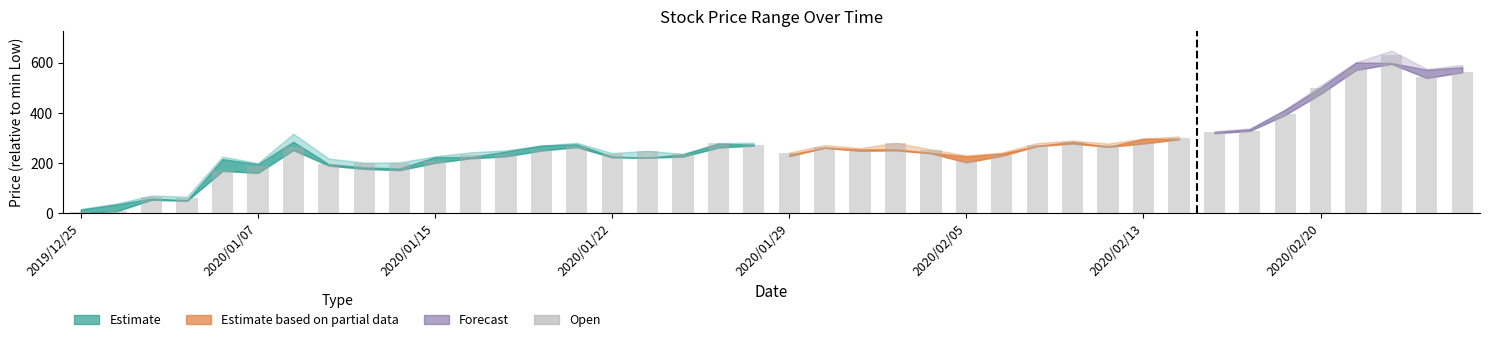

What is the greatest value displayed?

631